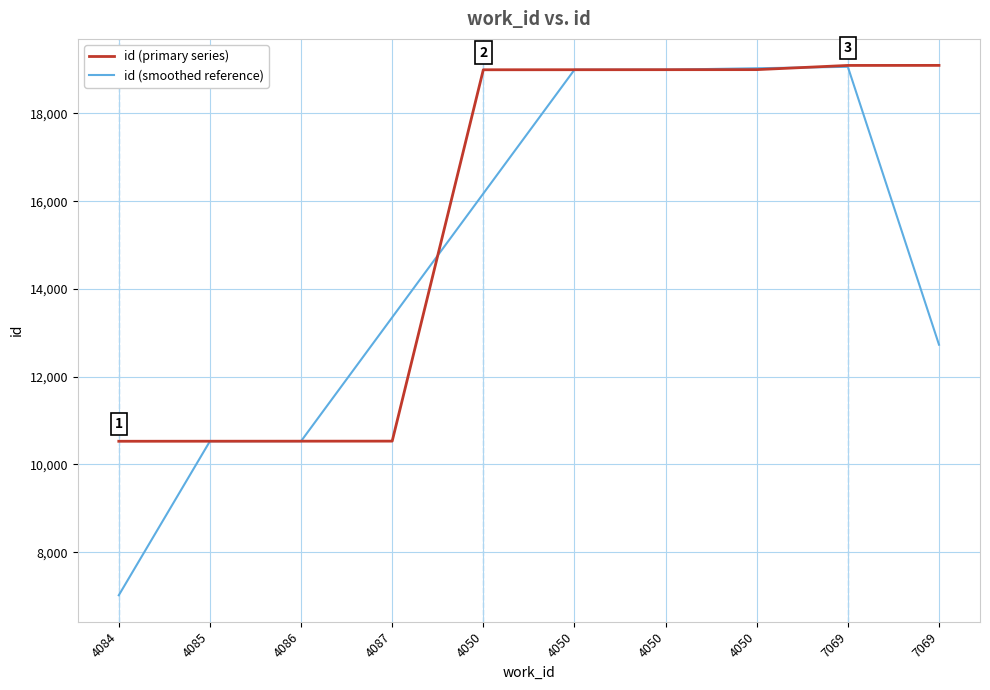

What are all the series names shown in the legend?

id (primary series), id (smoothed reference)